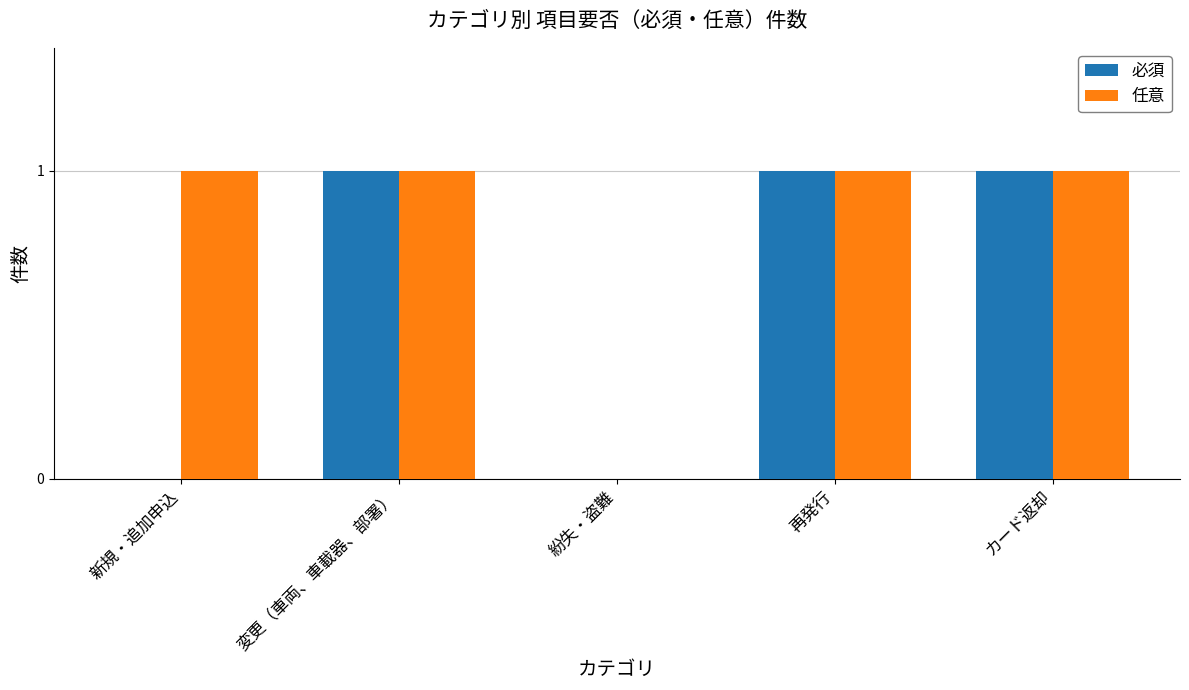

Reading right to left, extract all data points from this chart.

必須: カード返却=1	再発行=1	紛失・盗難=0	変更（車両、車載器、部署）=1	新規・追加申込=0
任意: カード返却=1	再発行=1	紛失・盗難=0	変更（車両、車載器、部署）=1	新規・追加申込=1